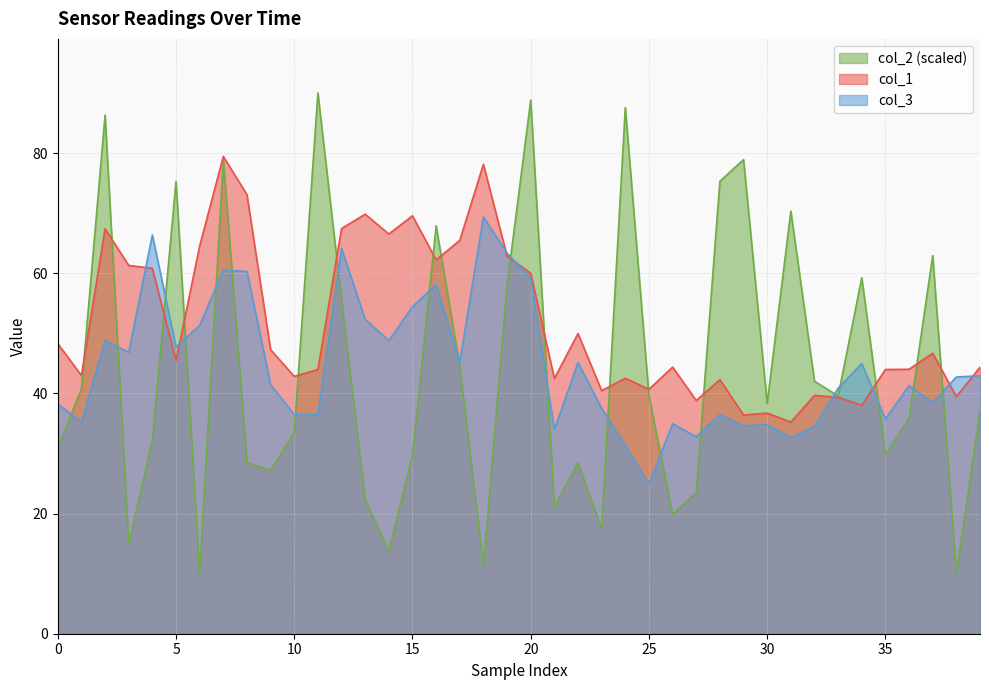

What is the difference between the maximum and minimum values in the col_3 series?

44.4